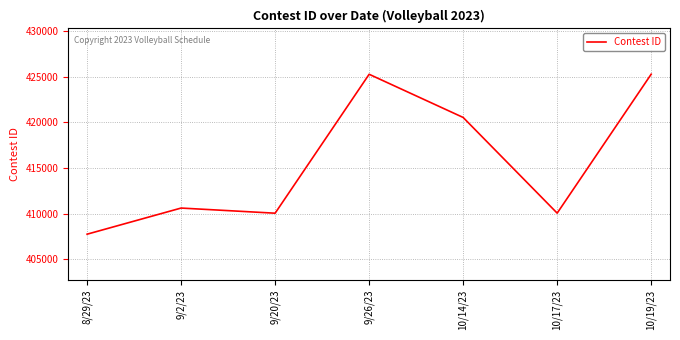

What is the average value?

415643